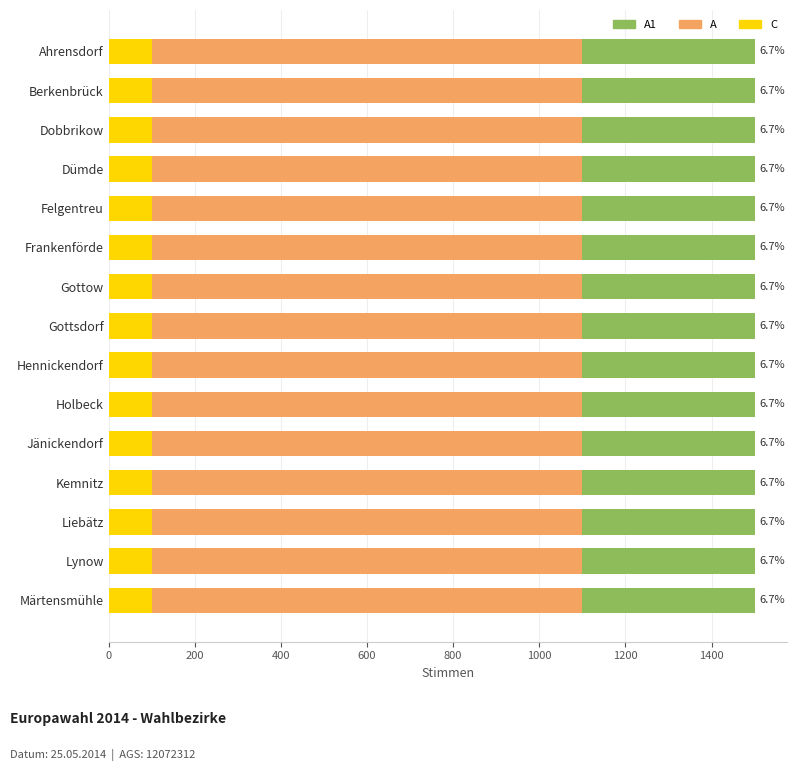

What is the average value of the C series?

104